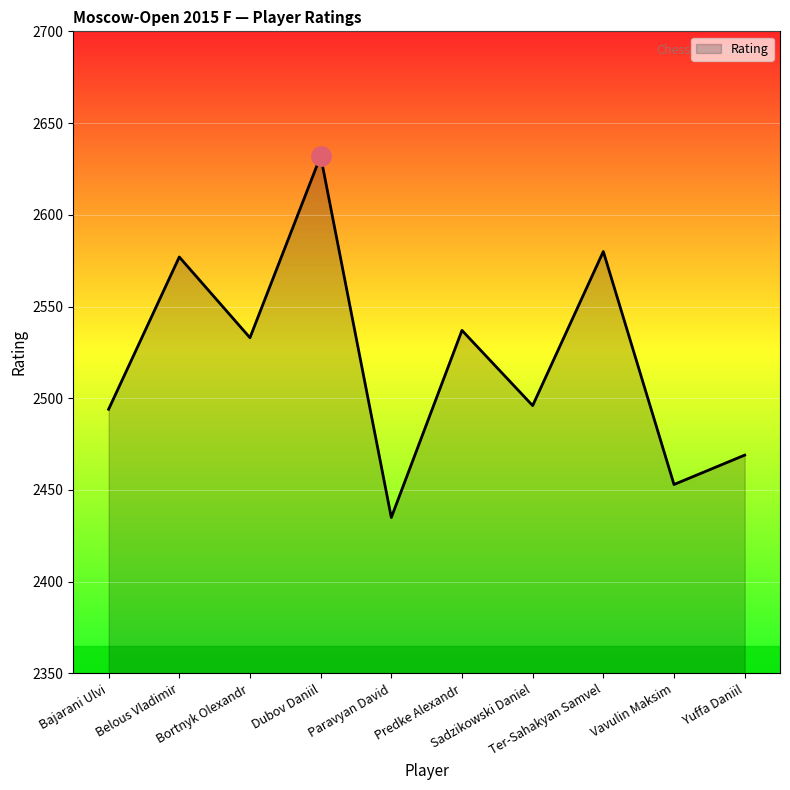

What is the minimum value shown in the chart?

2435